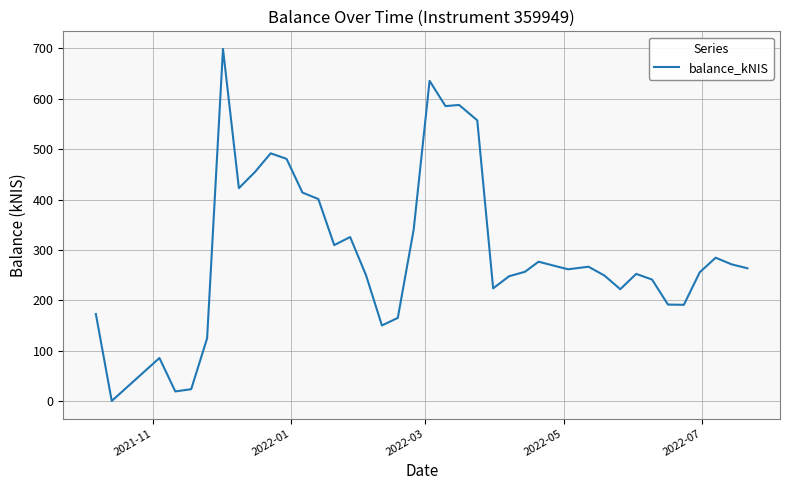

What is the difference between the maximum and minimum values?

699.1